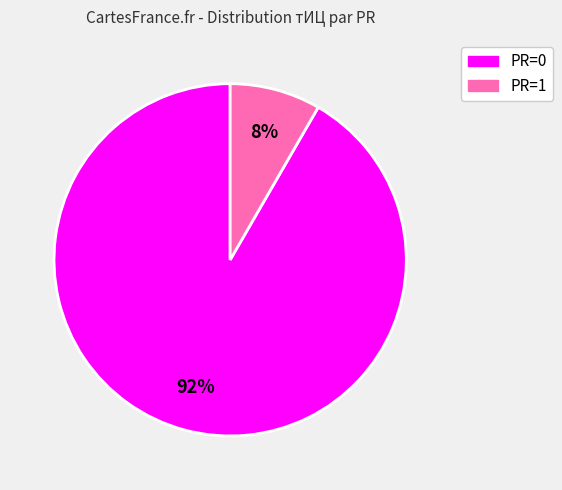

To the nearest percent, what is the average slice percentage?

50%